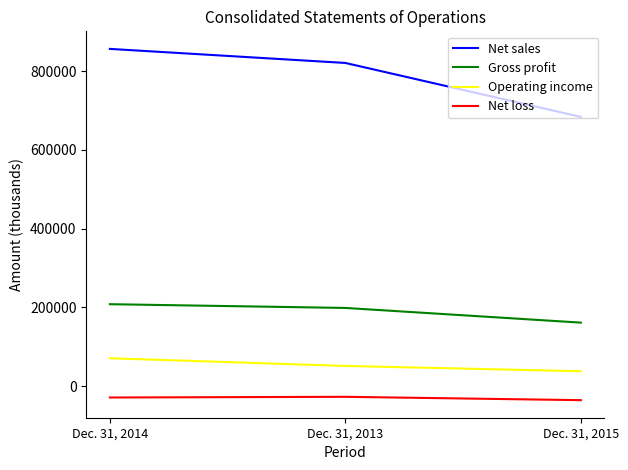

Is the value of Net loss at Dec. 31, 2015 greater than the value of Gross profit at Dec. 31, 2014?

No